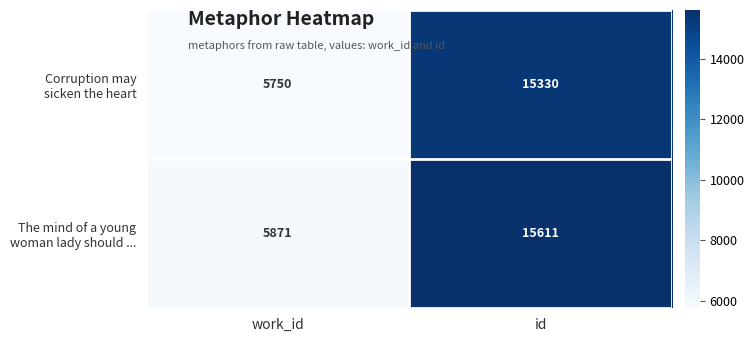

At which category is the sum across all series the highest?

id